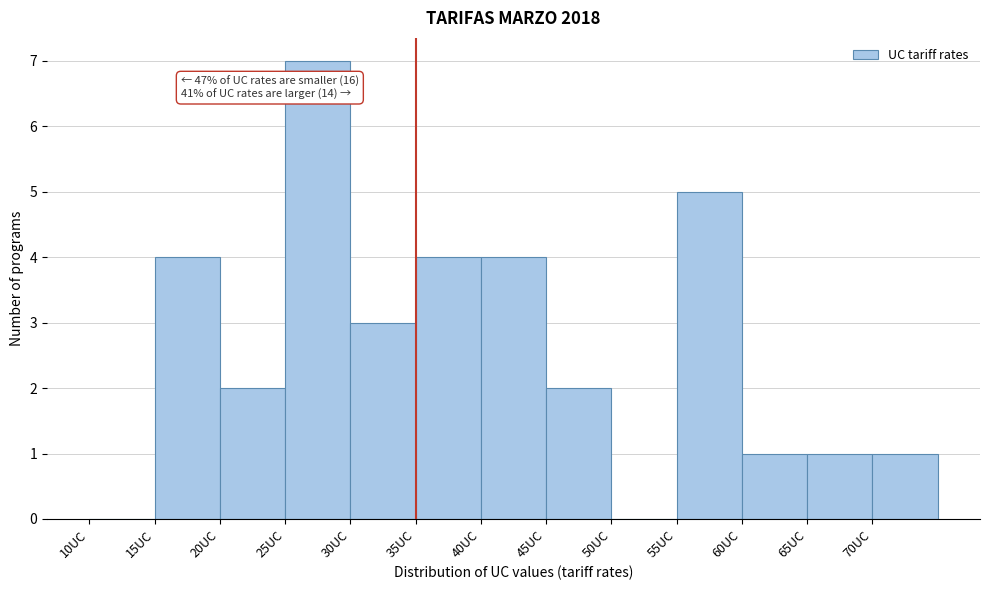

Which range on the x-axis has the tallest bar?

25 to 30